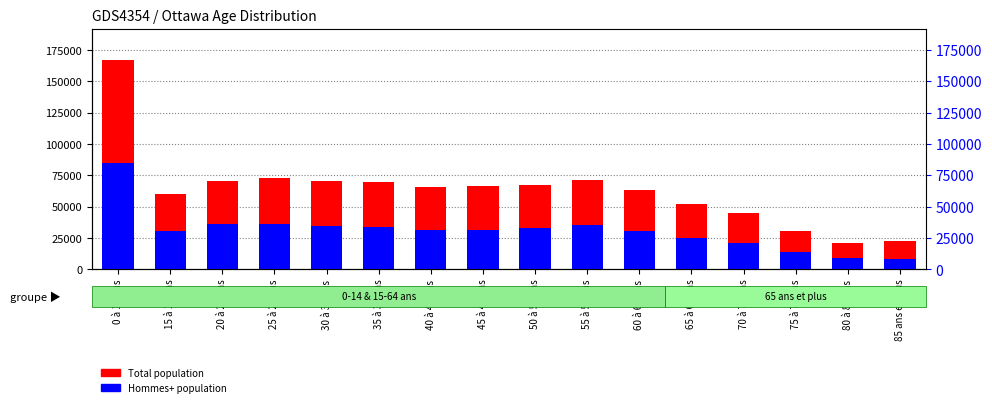

Rank the series by their maximum value, from highest to lowest.

Total population, Hommes+ population